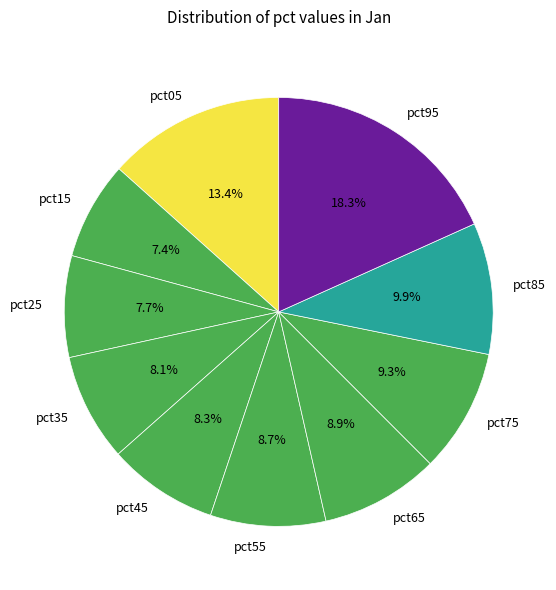

The pct35 slice represents 8% of the pie. True or false?

True